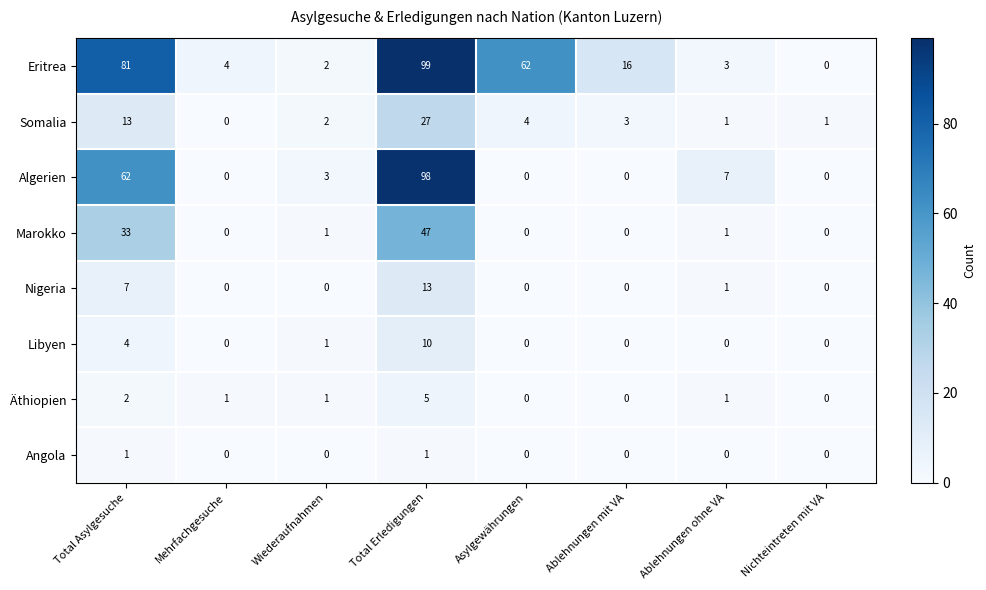

The Somalia series shows 4 at Asylgewährungen. True or false?

True